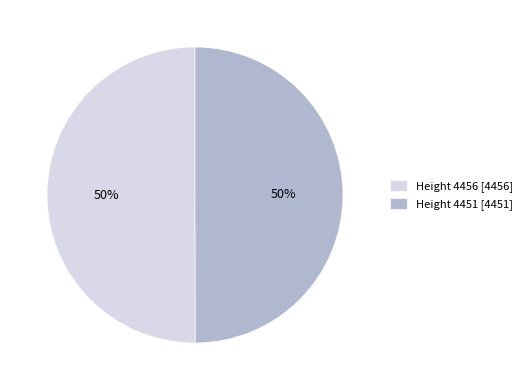

To the nearest percent, what percentage of the pie is Height 4456 [4456]?

50%